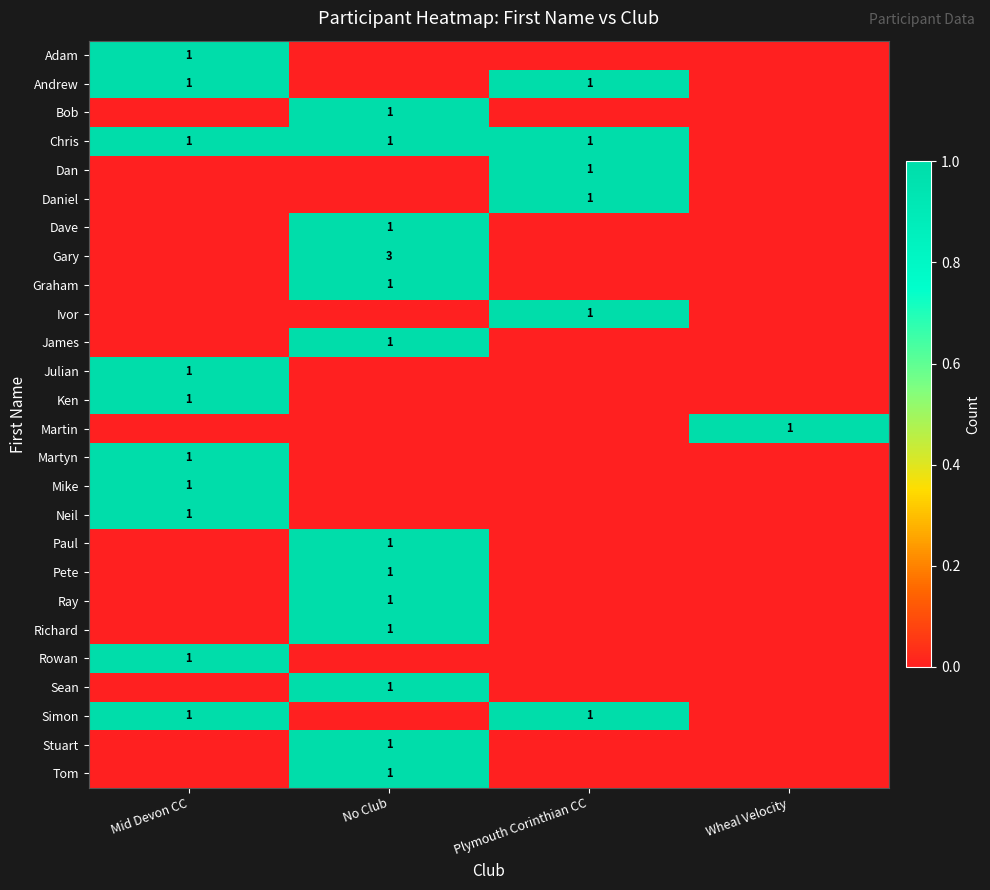

The Martyn series shows 1 at Mid Devon CC. True or false?

True